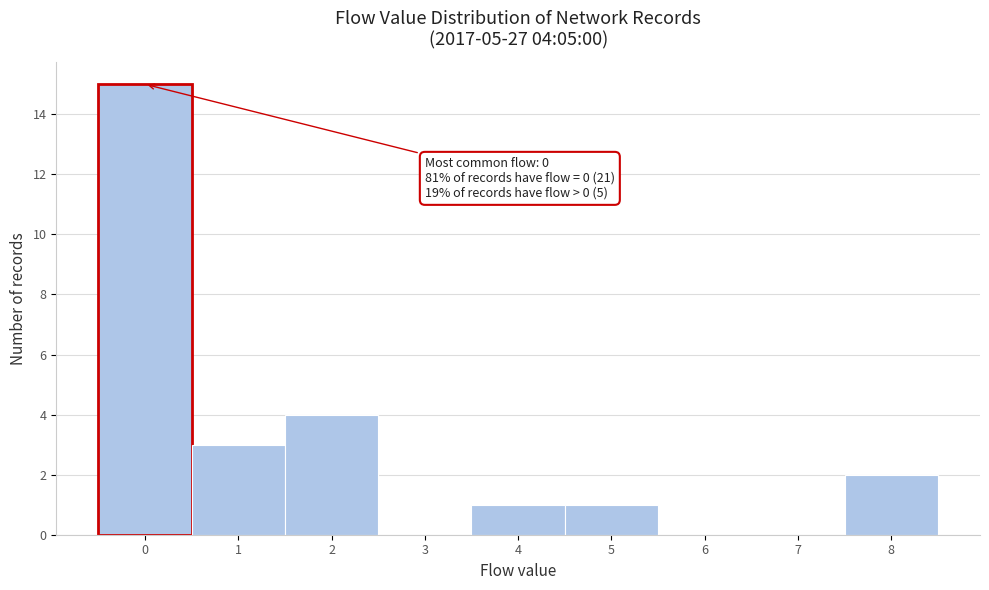

Which range on the x-axis has the tallest bar?

-0.5 to 0.5